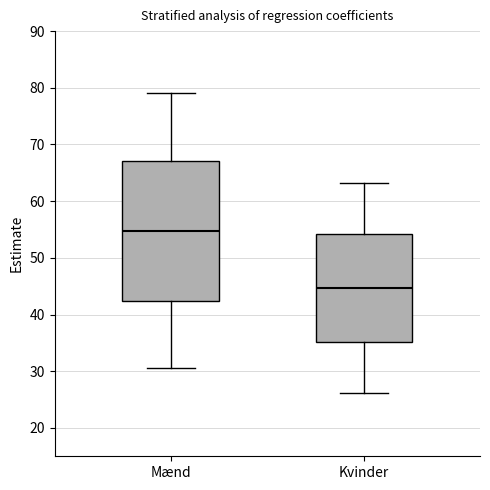

Which box has the highest median line?

Mænd